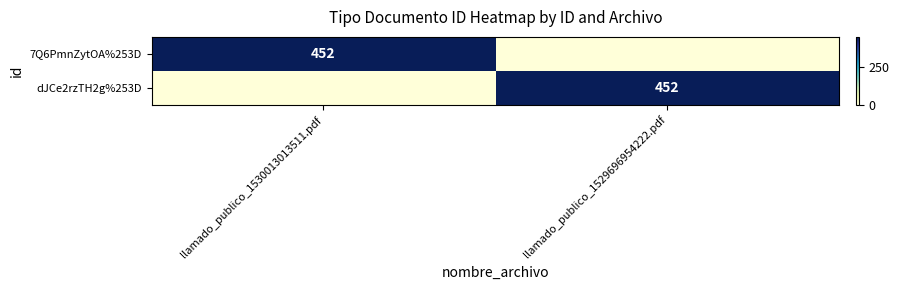

How many categories are shown in the chart?

2